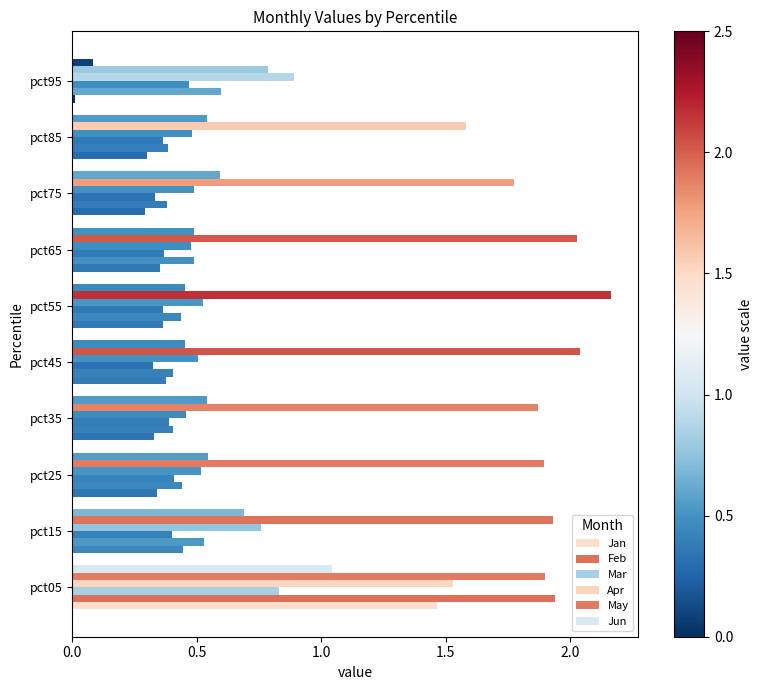

Reading left to right, extract all data points from this chart.

Jan: 1.5	0.4	0.3	0.3	0.4	0.4	0.4	0.3	0.3	0.0
Feb: 1.9	0.5	0.4	0.4	0.4	0.4	0.5	0.4	0.4	0.6
Mar: 0.8	0.4	0.4	0.4	0.3	0.4	0.4	0.3	0.4	0.5
Apr: 1.5	0.8	0.5	0.5	0.5	0.5	0.5	0.5	0.5	0.9
May: 1.9	1.9	1.9	1.9	2.0	2.2	2.0	1.8	1.6	0.8
Jun: 1.0	0.7	0.5	0.5	0.5	0.5	0.5	0.6	0.5	0.1